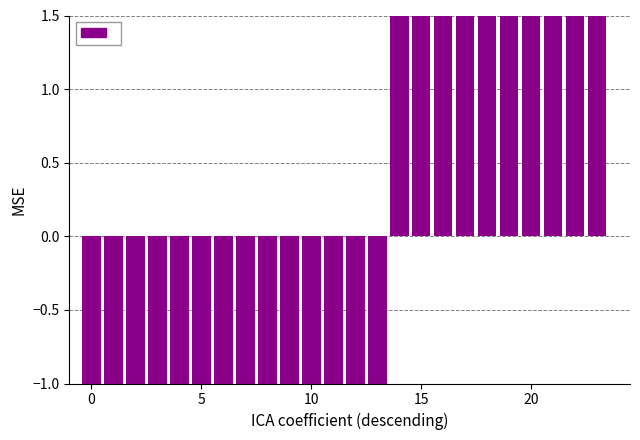

What is the smallest value displayed?

-413.9